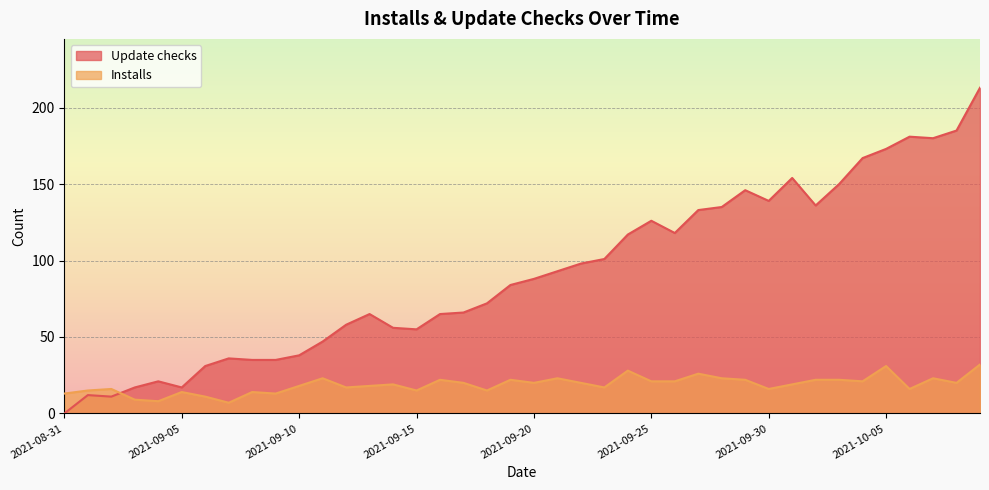

At which category does Update checks reach its first local peak?

2021-09-01